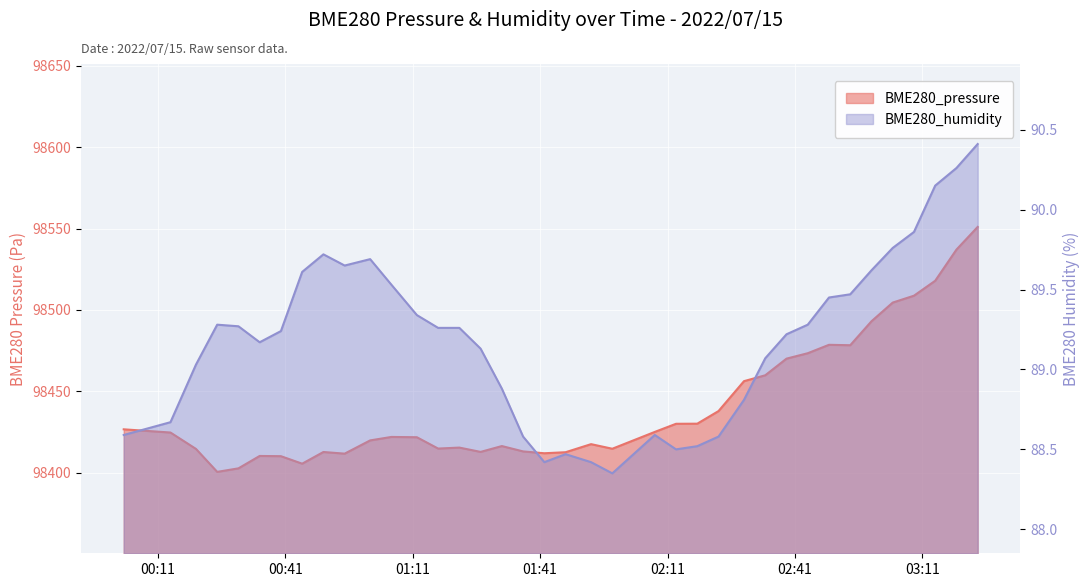

Where does the BME280_pressure series first go above 98422?

2022/07/15 00:03